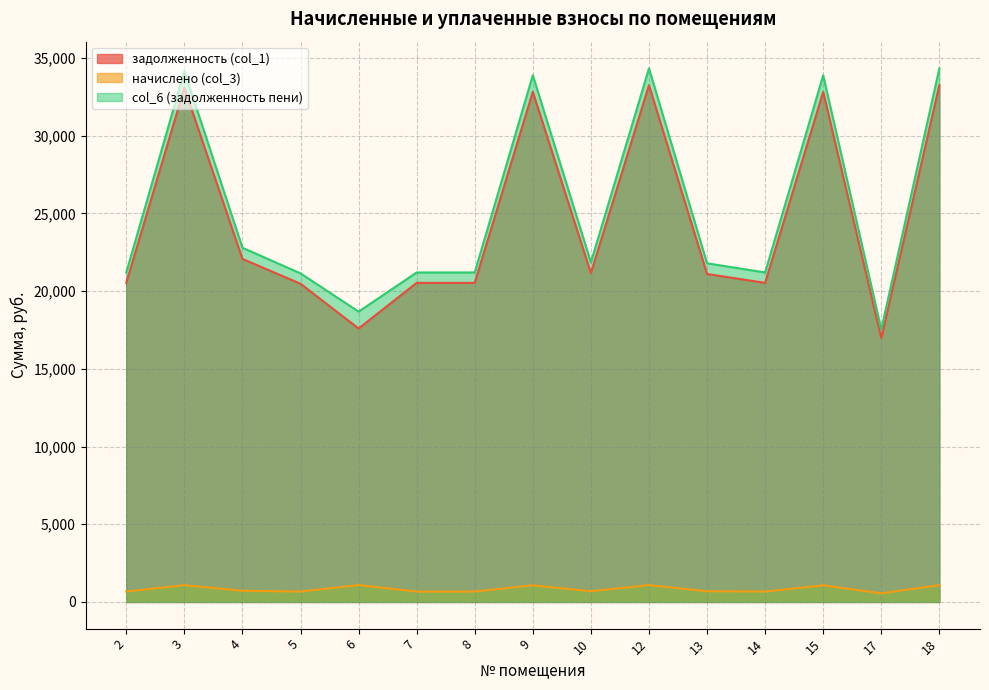

How many interior local peaks does the начислено (col_3) series have?

5